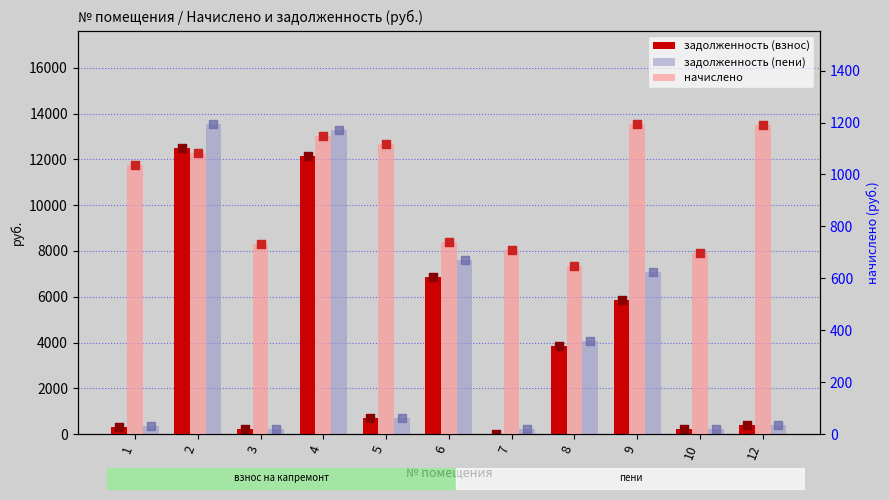

Which series has the largest total across all categories?

задолженность (пени)